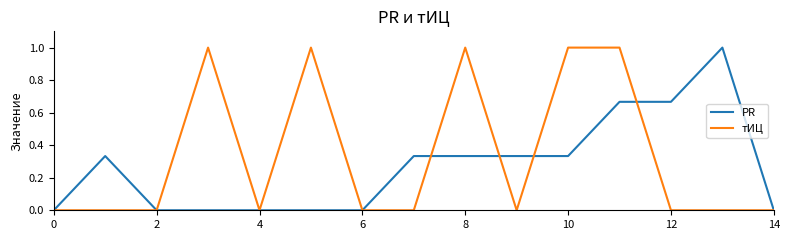

What is the greatest value displayed?

1.0